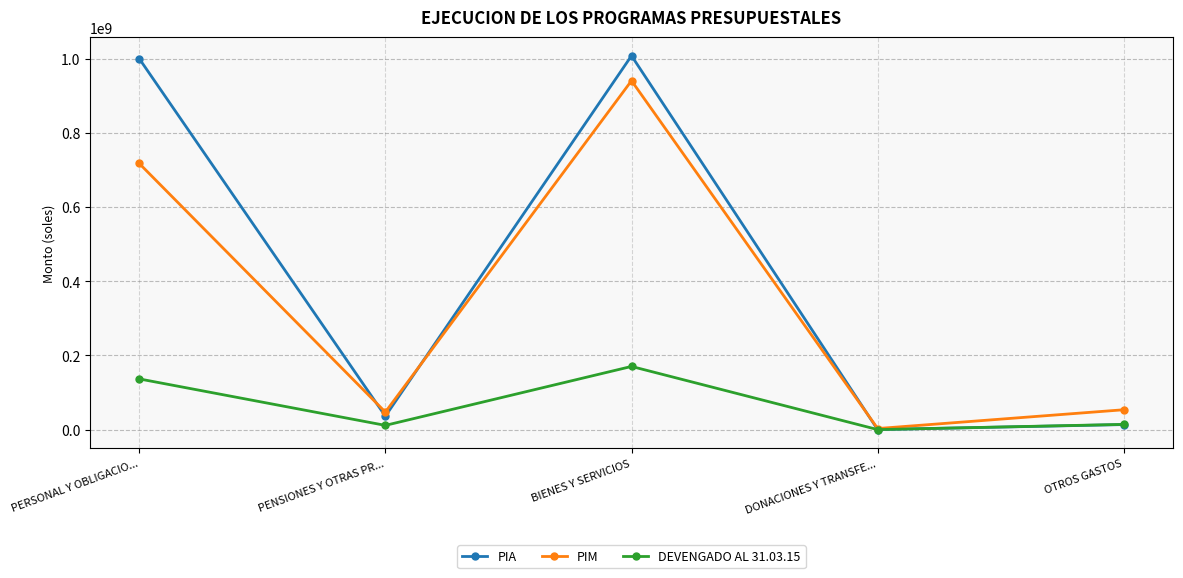

Between PERSONAL Y OBLIGACIO... and BIENES Y SERVICIOS, which series saw the biggest shift?

PIM